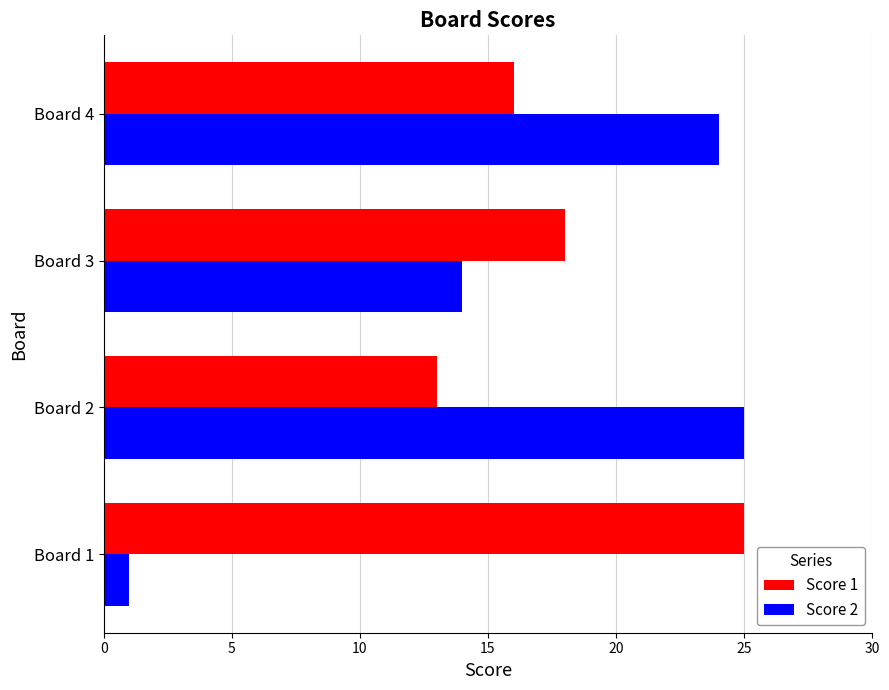

Rank the series at Board 3 from lowest to highest value.

Score 2, Score 1